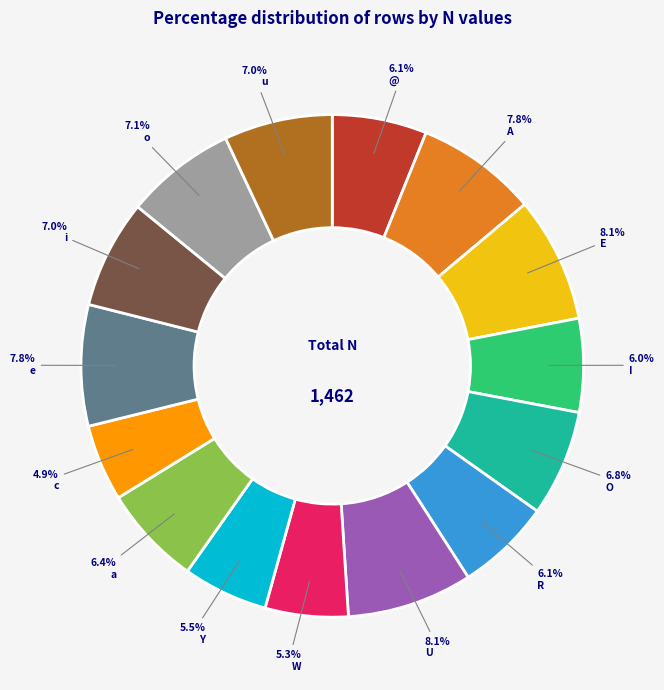

Combined, do Y and A account for over 50%?

No